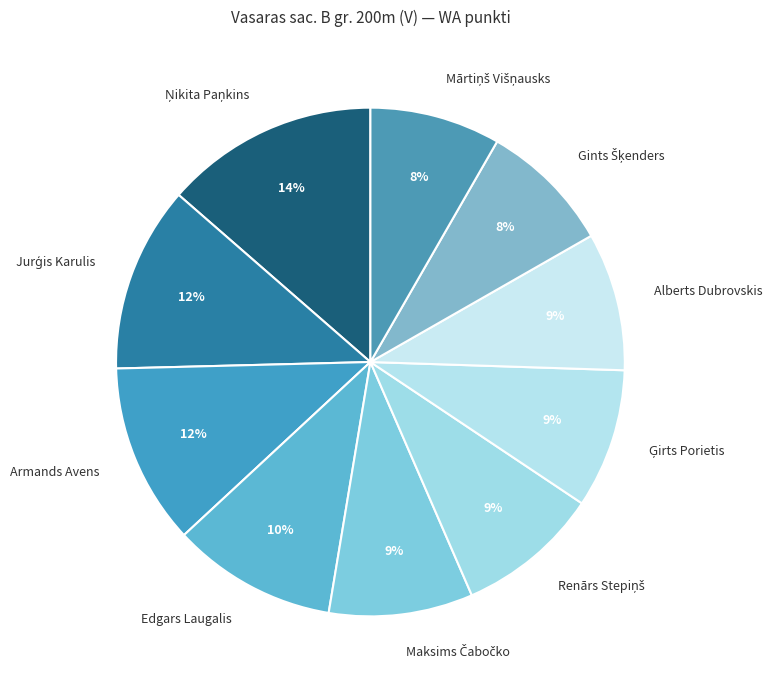

To the nearest percent, what percentage of the pie is Alberts Dubrovskis?

9%